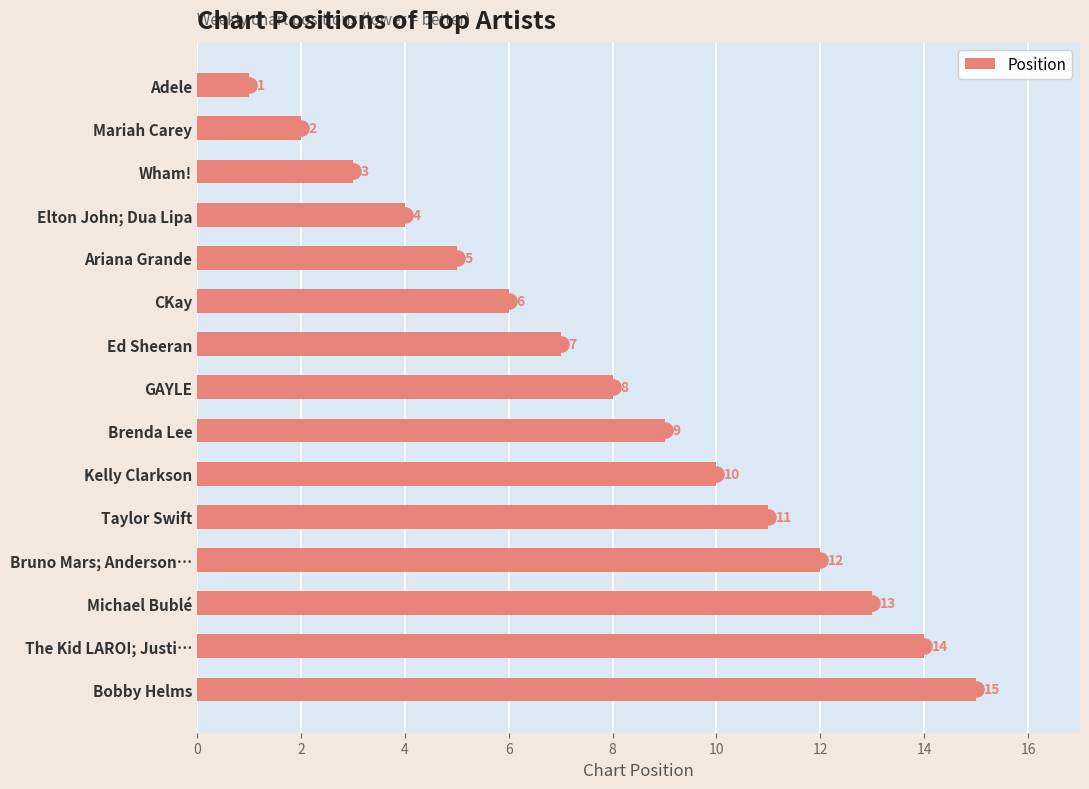

What value does the Position series have at Taylor Swift?

11